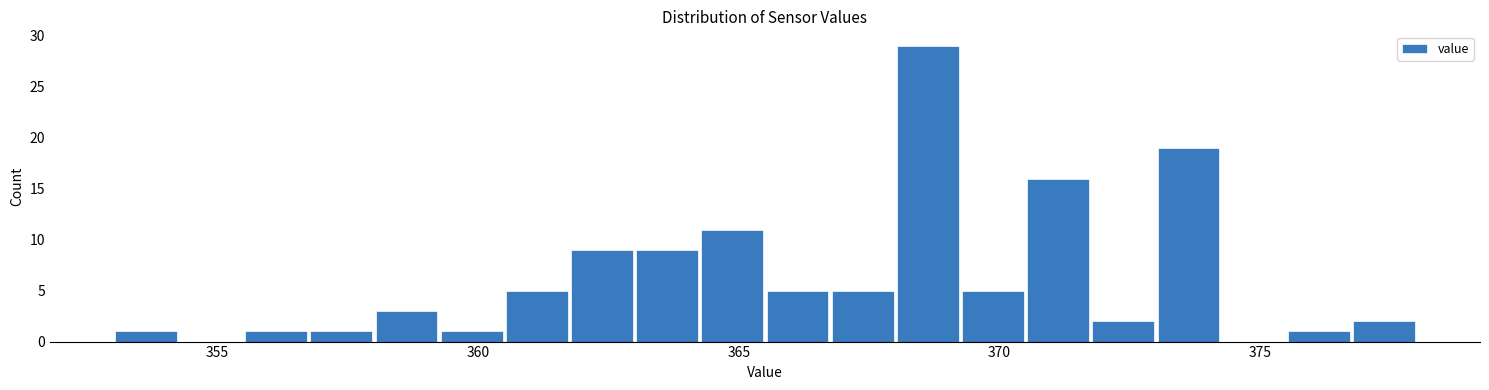

Read against the x-axis, roughly where is the centre of the tallest bar?

368.5